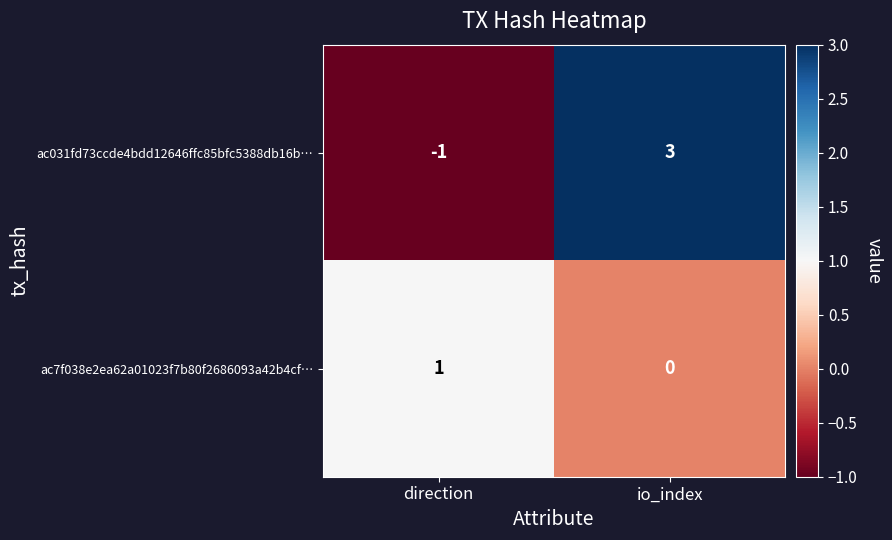

The ac031fd73ccde4bdd12646ffc85bfc5388db16b… series shows -1 at direction. True or false?

True